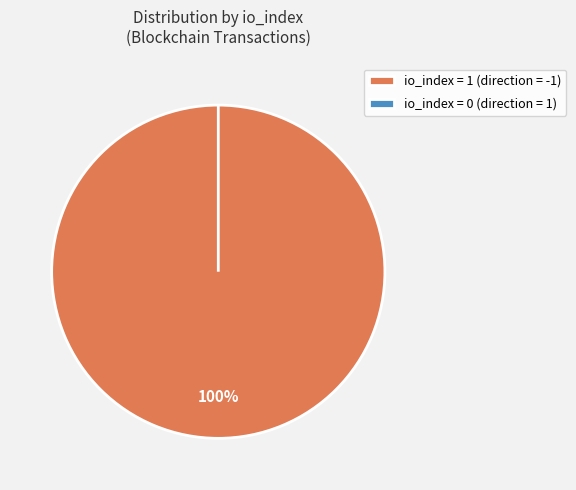

To the nearest percent, what percentage of the pie is tx_type: Regular (direction=-1)?

100%